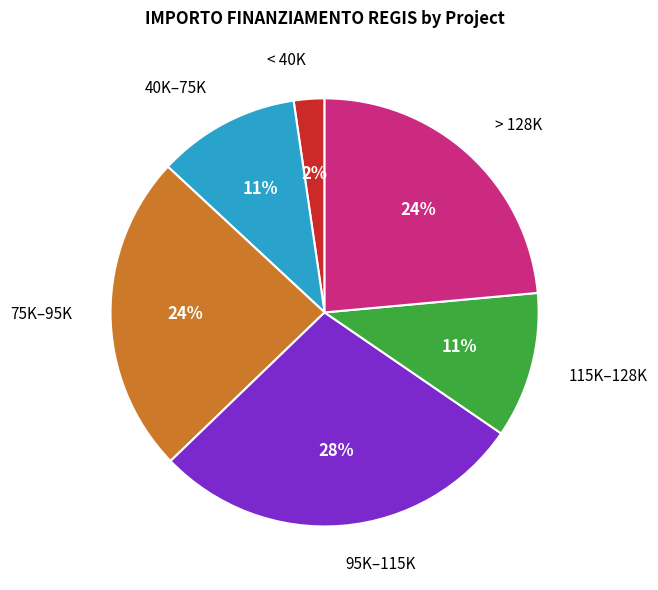

The 75K–95K slice represents 24% of the pie. True or false?

True